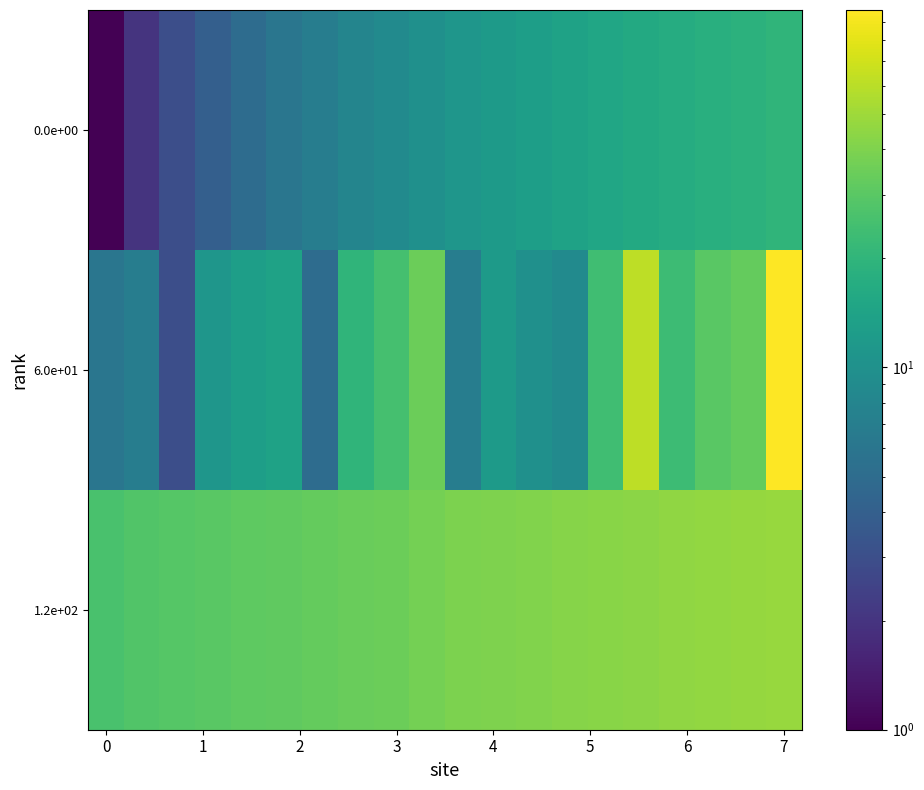

Reading left to right, list all the values displayed in this chart.

0.0e+00: 1	2	3	4	5	6	7	8	9	10	11	12	13	14	15	16	17	18	19	20
6.0e+01: 6	7	3	11	13	14	5	20	25	35	7	12	10	9	24	62	23	30	33	97
1.2e+02: 26	28	29	30	31	32	33	34	35	37	39	40	41	42	43	44	45	46	47	48